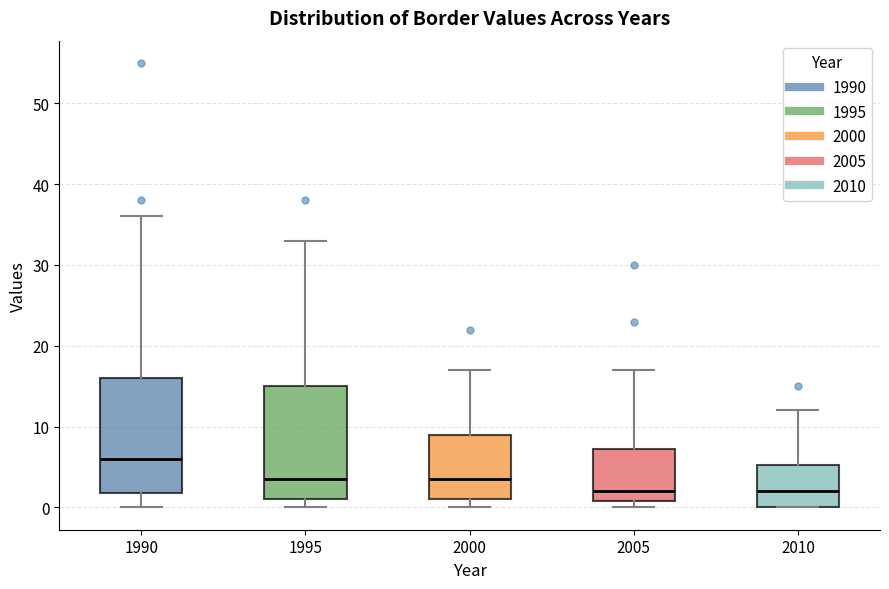

Where does the upper whisker of the box at x = 2005 end on the y-axis? The values are not printed on the chart, so give them approximately, as read against the axis.

17